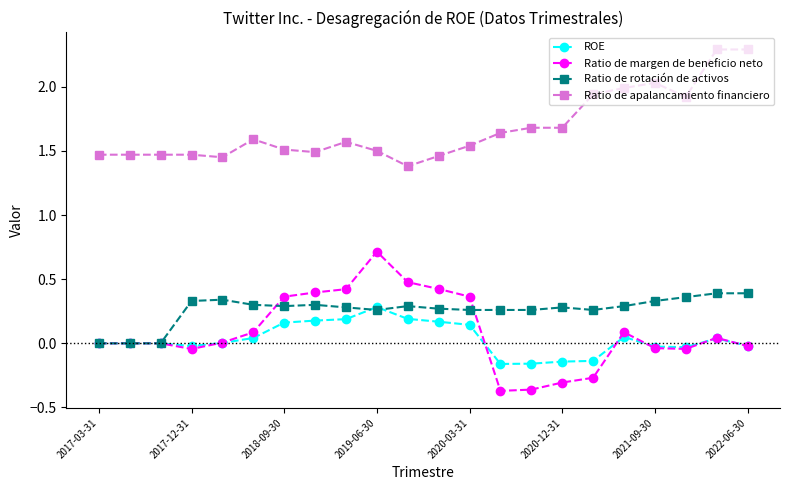

Which series has the largest total across all categories?

Ratio de apalancamiento financiero